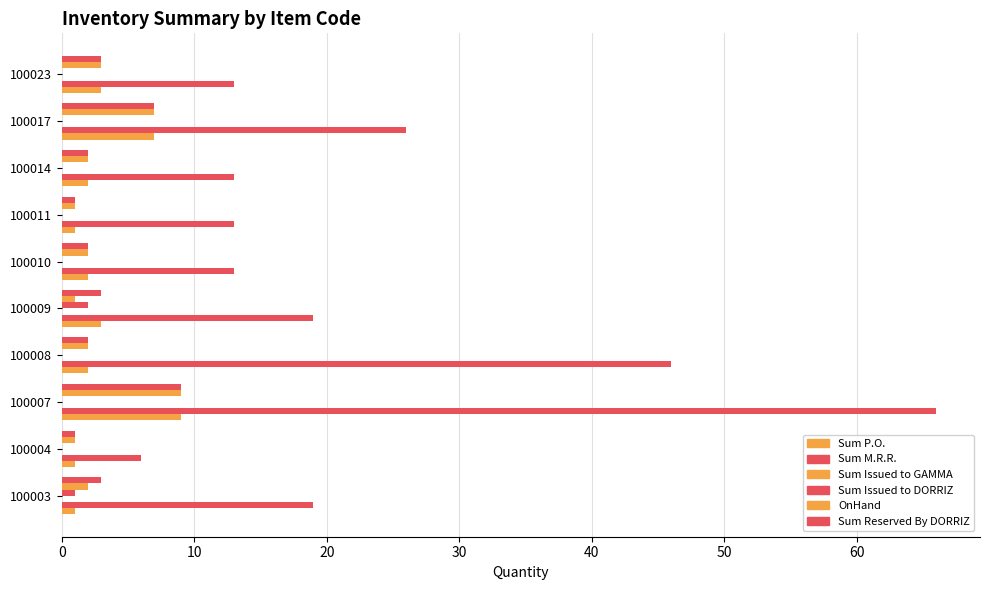

Count the number of categories in the chart.

10